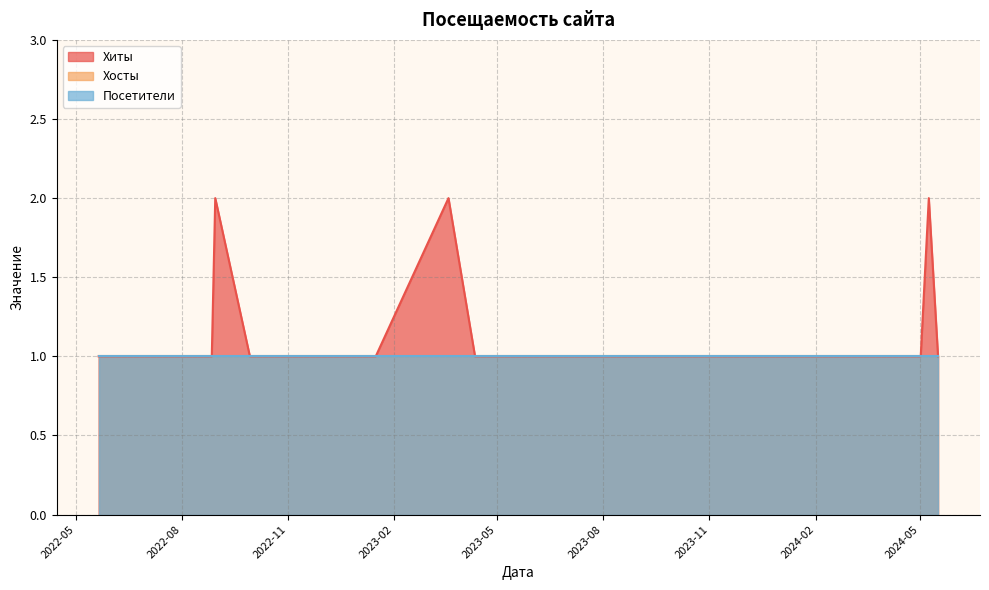

What is the sum of the Хиты values at 2022-08-30 and 2022-05-24?

3